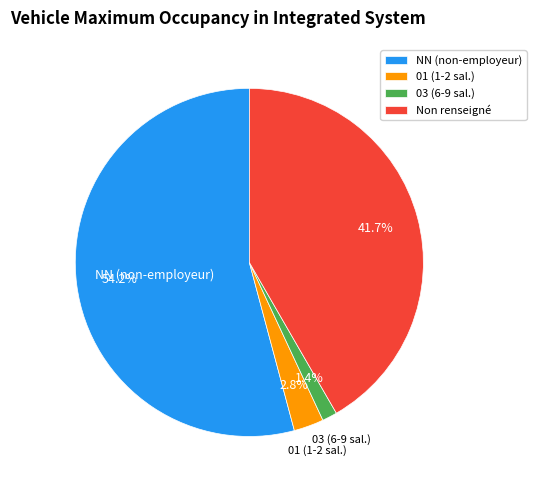

Which has a higher value, NN (non-employeur) or 03 (6-9 sal.)?

NN (non-employeur)